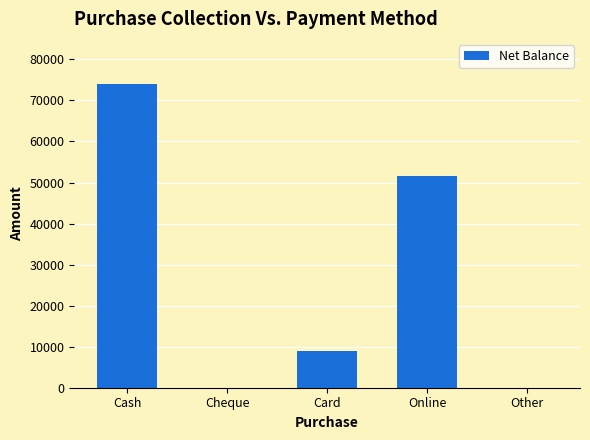

Are the bars grouped side by side (vs. stacked)?

No